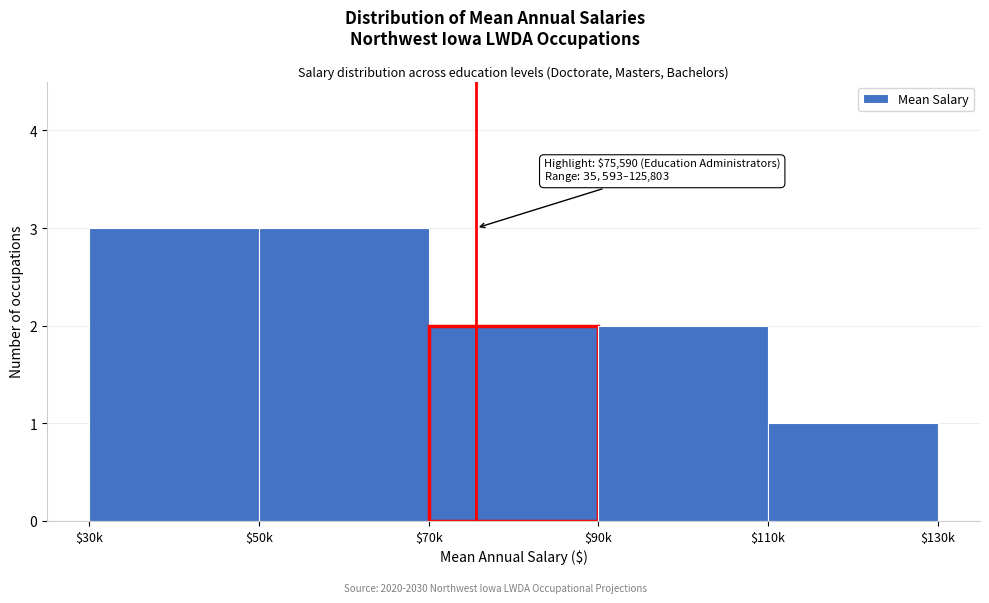

Reading right to left, transcribe all the data shown in this chart.

1	2	2	3	3